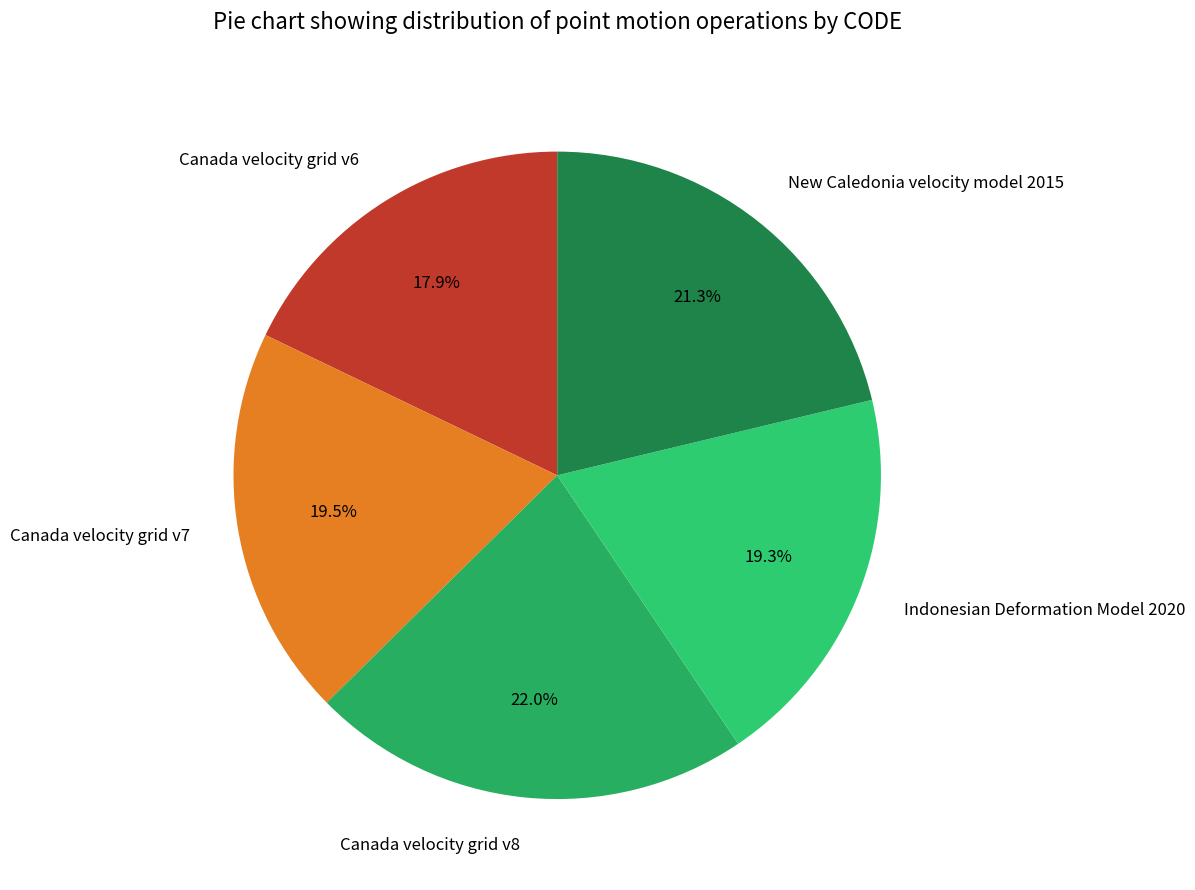

True or false: Canada velocity grid v6 accounts for 27% of the total.

False